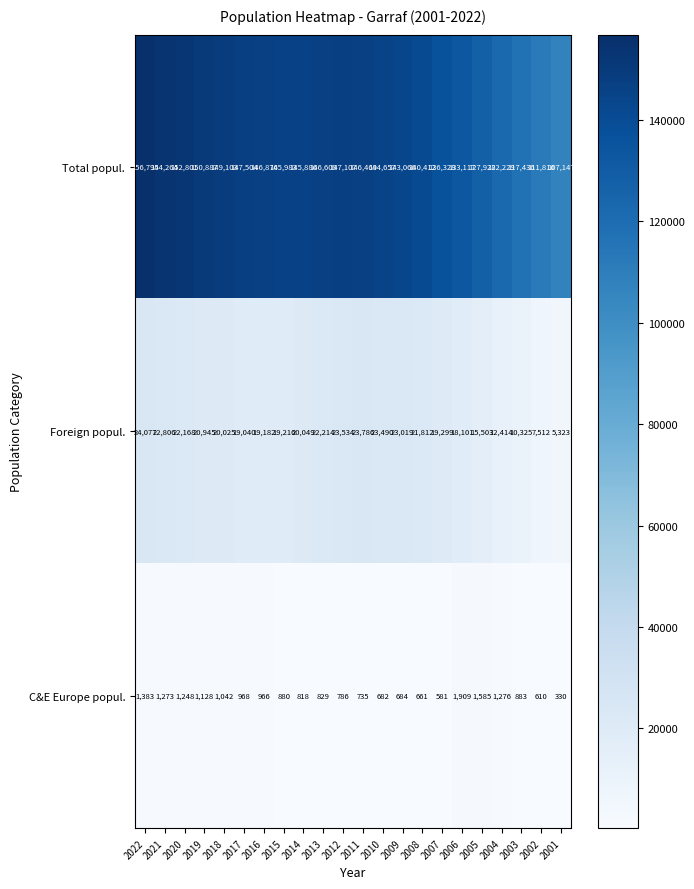

True or false: Total popul. has a value of 117436 at 2003.

True